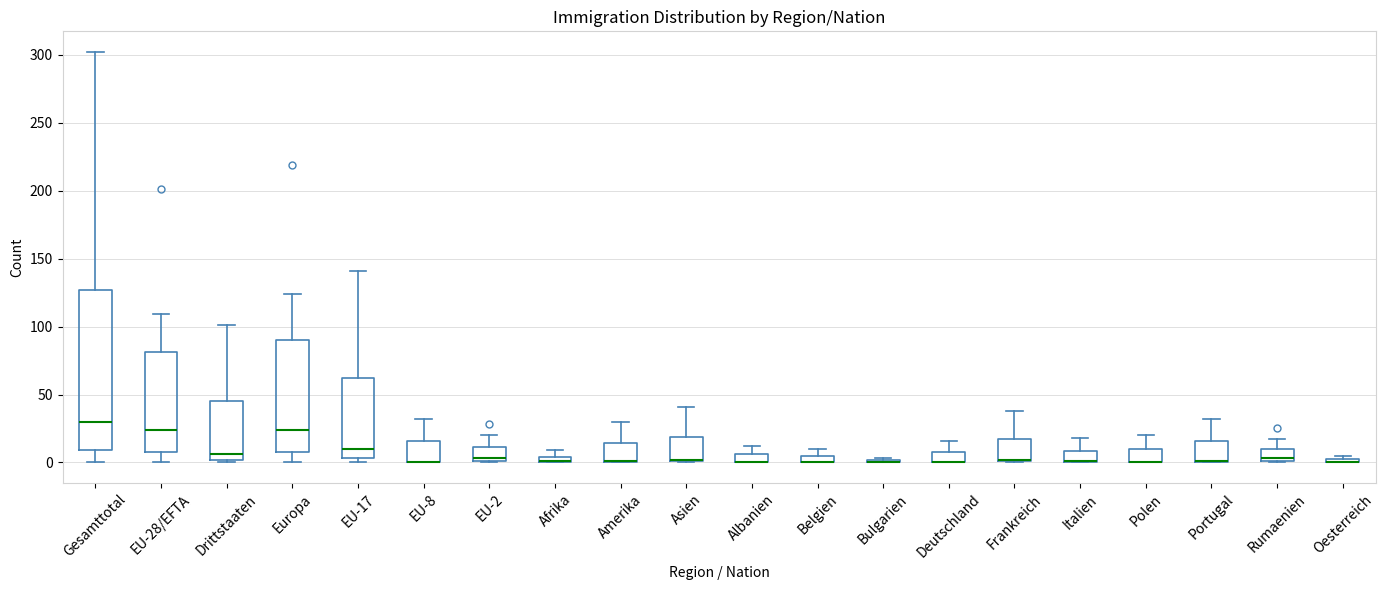

Where is the lower edge of the box for Portugal on the y-axis? The values are not printed on the chart, so give them approximately, as read against the axis.

0